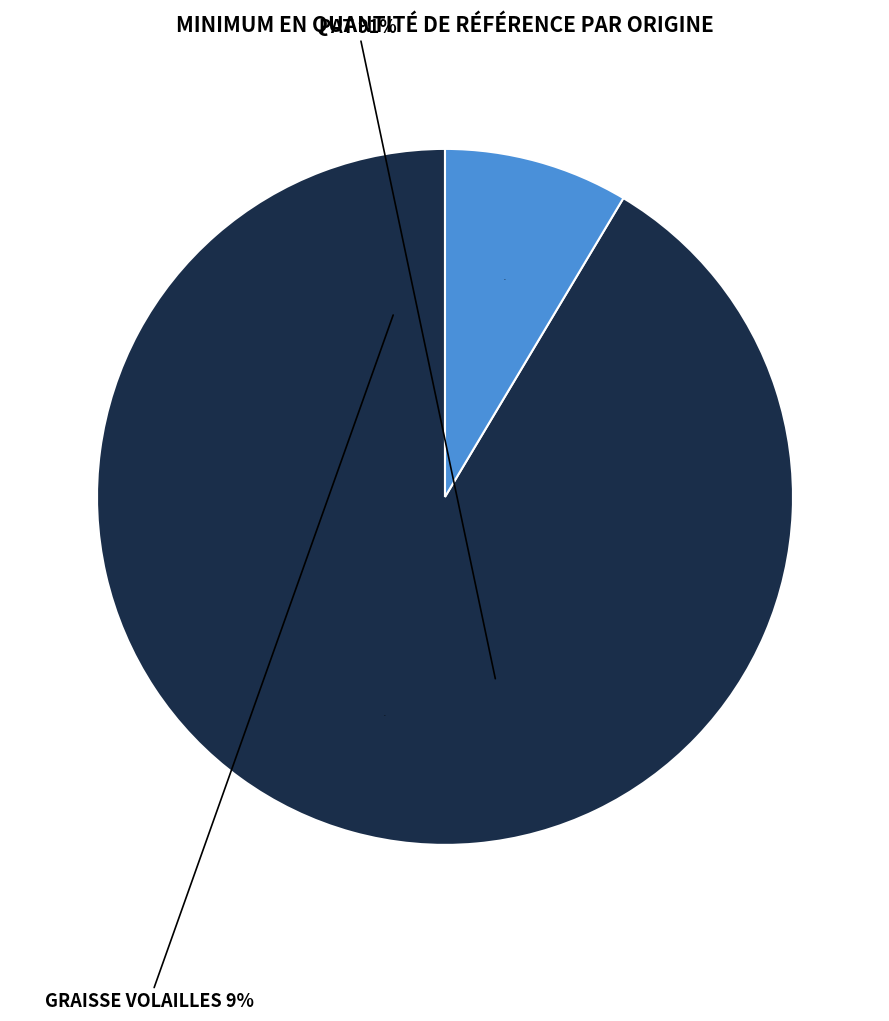

Is there any slice that represents more than half of the pie?

Yes